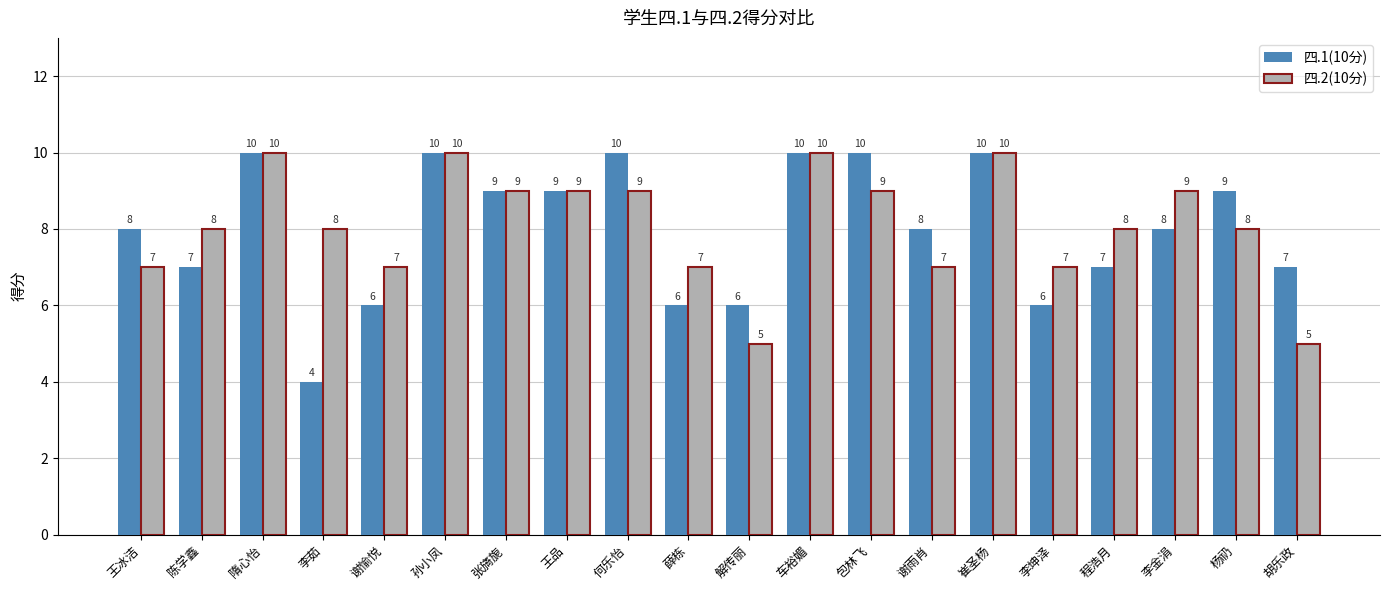

Rank the series at 胡乐政 from highest to lowest value.

四.1(10分), 四.2(10分)